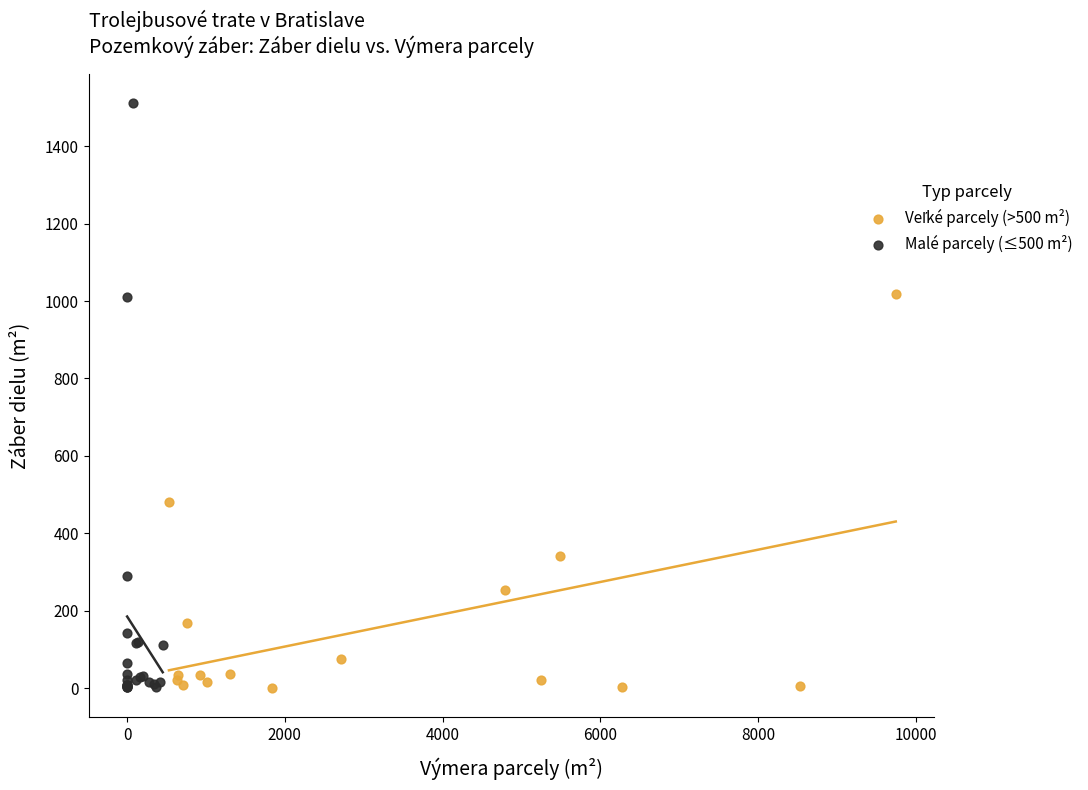

Which series reaches the maximum Y coordinate?

Malé parcely (≤500 m²)